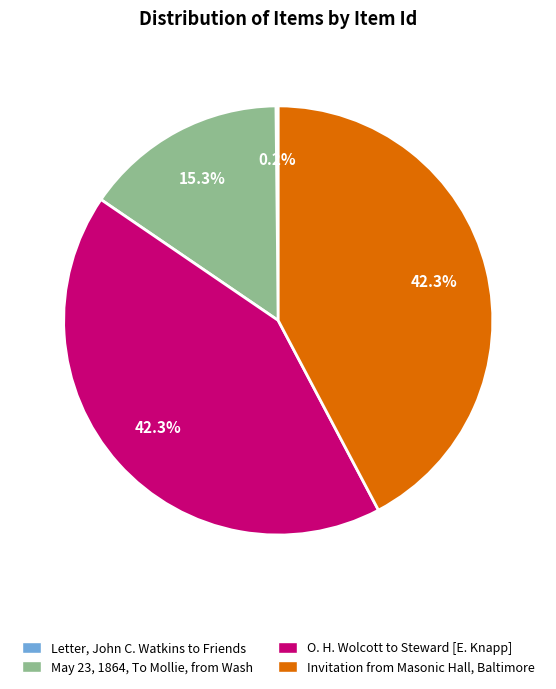

Between May 23, 1864, To Mollie, from Wash and Invitation from Masonic Hall, Baltimore, which is larger?

Invitation from Masonic Hall, Baltimore